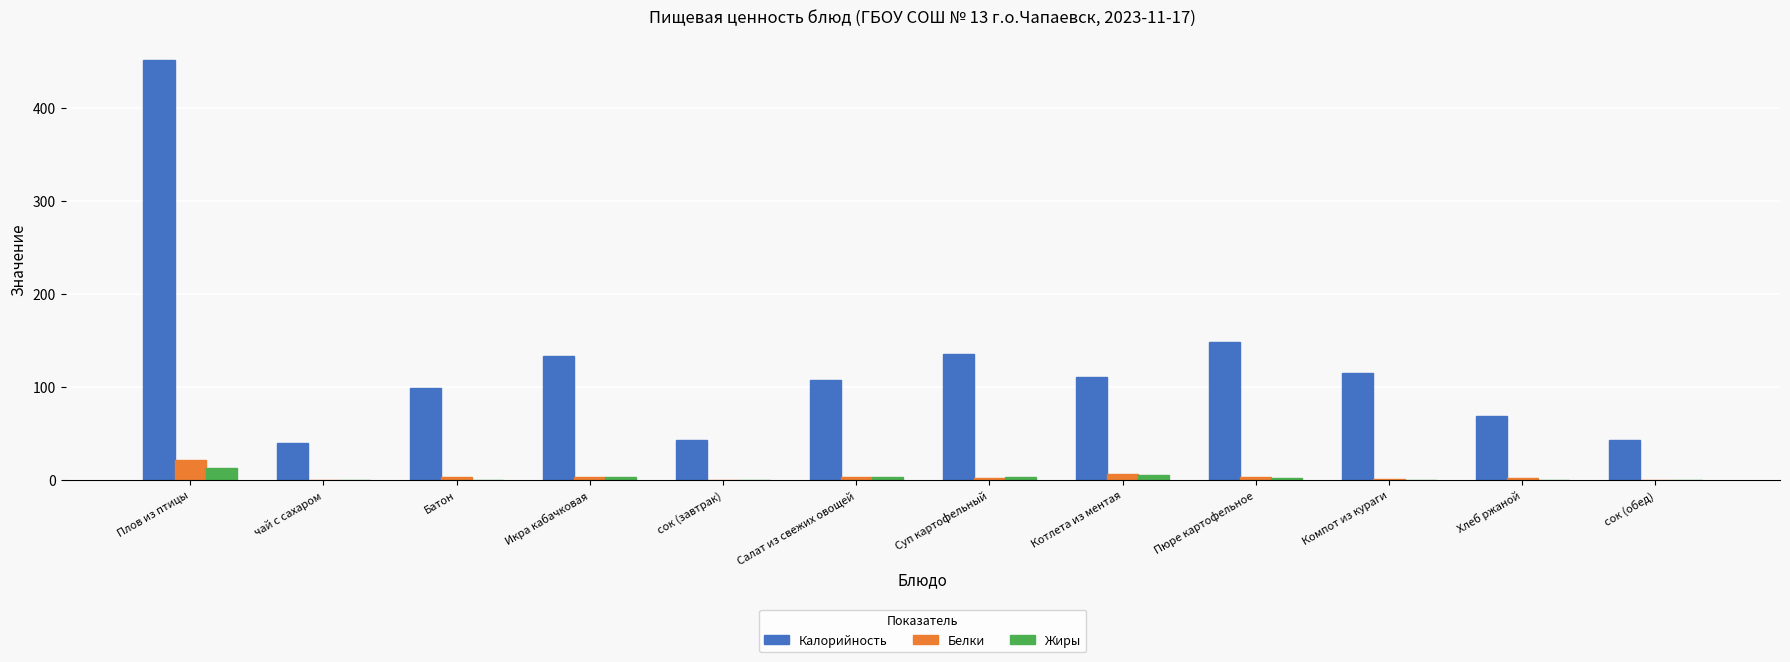

Is it true that Калорийность equals 674.4 at Плов из птицы?

False